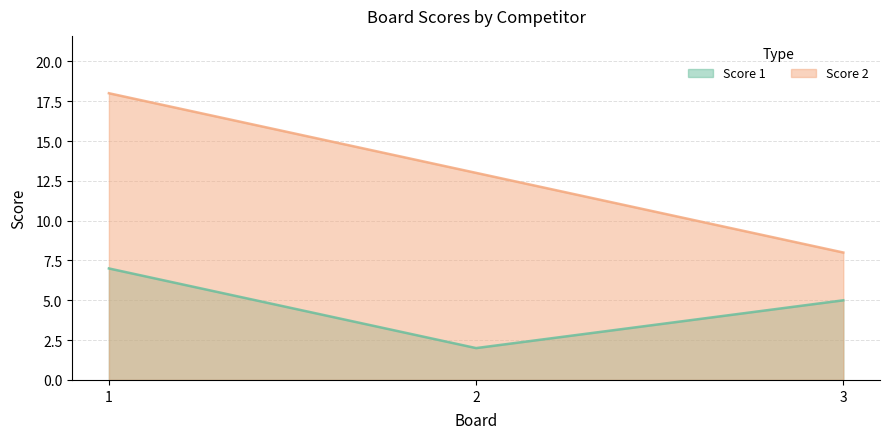

Is the value of Score 1 at 1 greater than the value of Score 2 at 1?

No